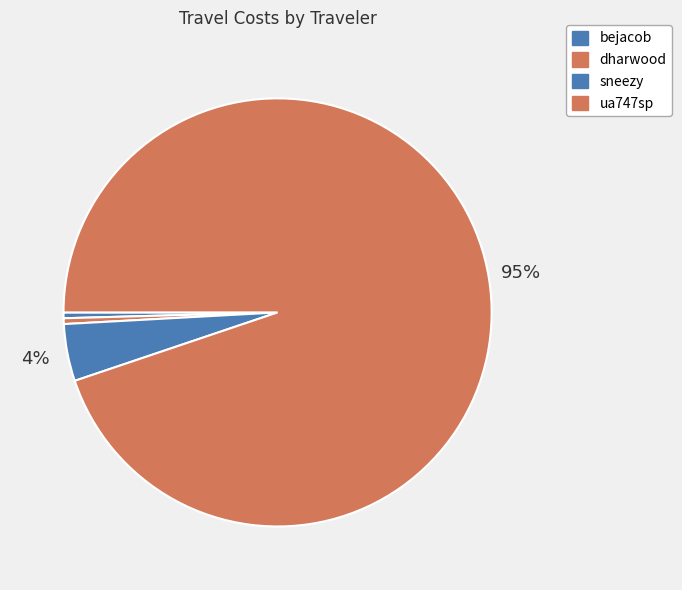

The bejacob slice represents 0% of the pie. True or false?

True